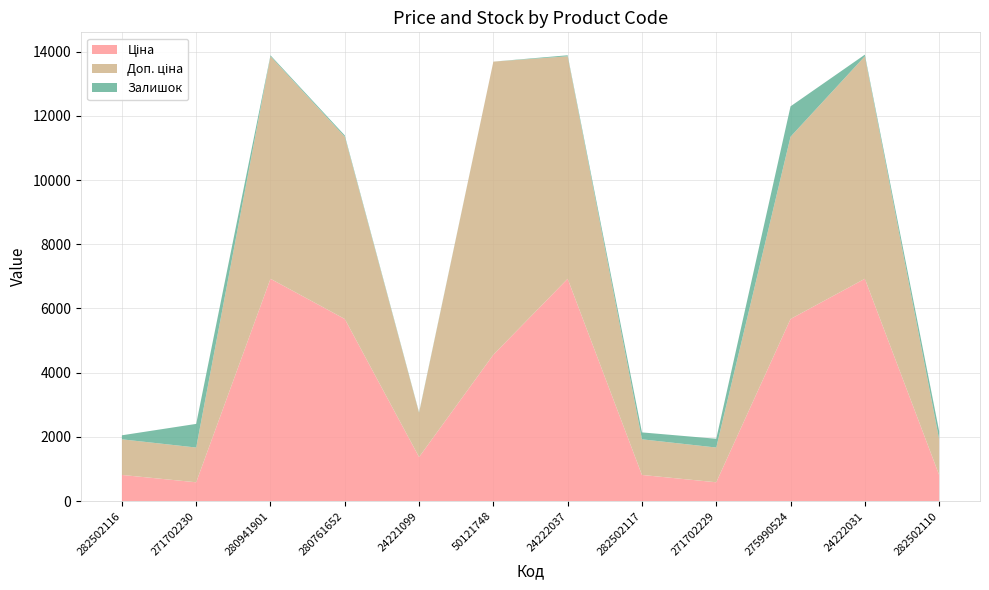

Reading right to left, extract all data points from this chart.

Ціна: 282502110=818.5	24222031=6925.7	275990524=5673.8	271702229=589.9	282502117=818.5	24222037=6925.7	50121748=4561.9	24221099=1375.4	280761652=5673.8	280941901=6925.7	271702230=589.9	282502116=818.5
Доп. ціна: 282502110=1109.2	24222031=6925.7	275990524=5673.8	271702229=1081.7	282502117=1109.2	24222037=6925.7	50121748=9123.7	24221099=1375.0	280761652=5673.8	280941901=6925.7	271702230=1081.7	282502116=1109.2
Залишок: 282502110=256.0	24222031=51.0	275990524=946.0	271702229=273.0	282502117=215.0	24222037=32.0	50121748=0.0	24221099=16.0	280761652=42.0	280941901=31.0	271702230=736.0	282502116=125.0